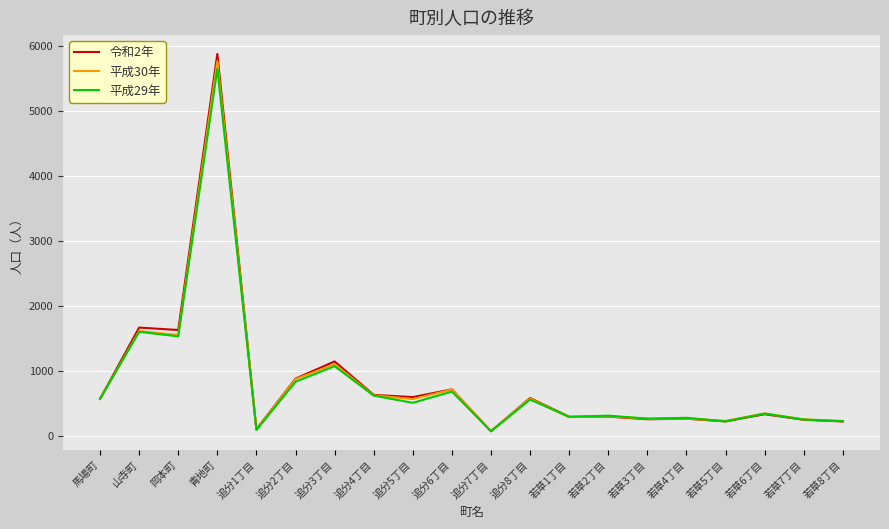

How many lines are shown in the chart?

3